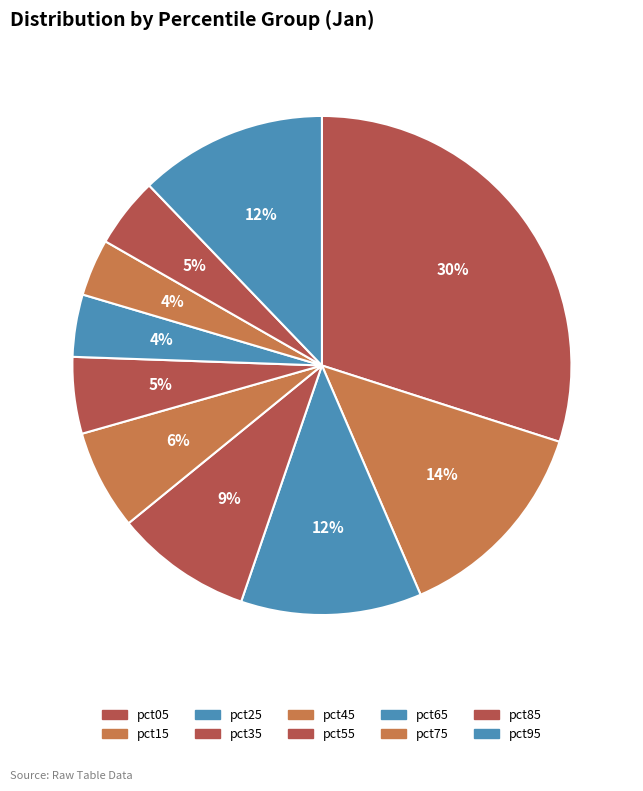

How many segments does this pie chart have?

10